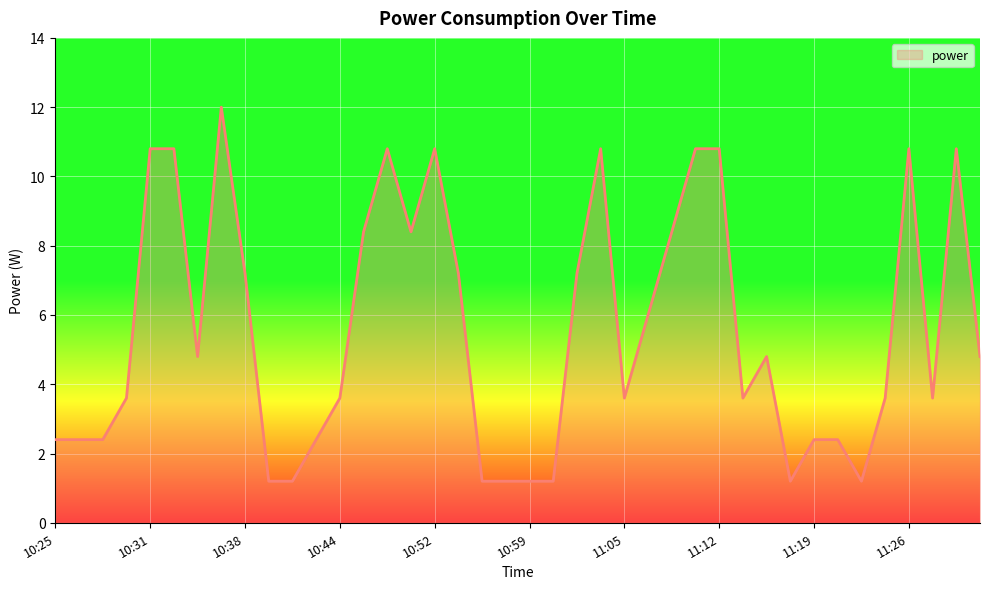

What is the greatest value displayed?

12.0